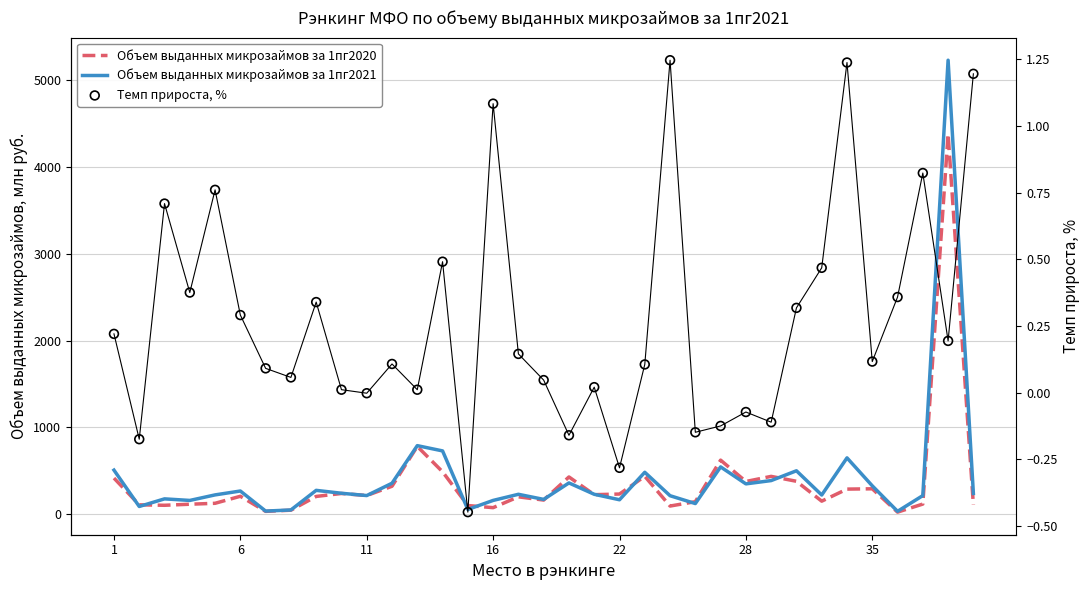

What are all the series names shown in the legend?

Объем выданных микрозаймов за 1пг2020, Объем выданных микрозаймов за 1пг2021, Темп прироста, %